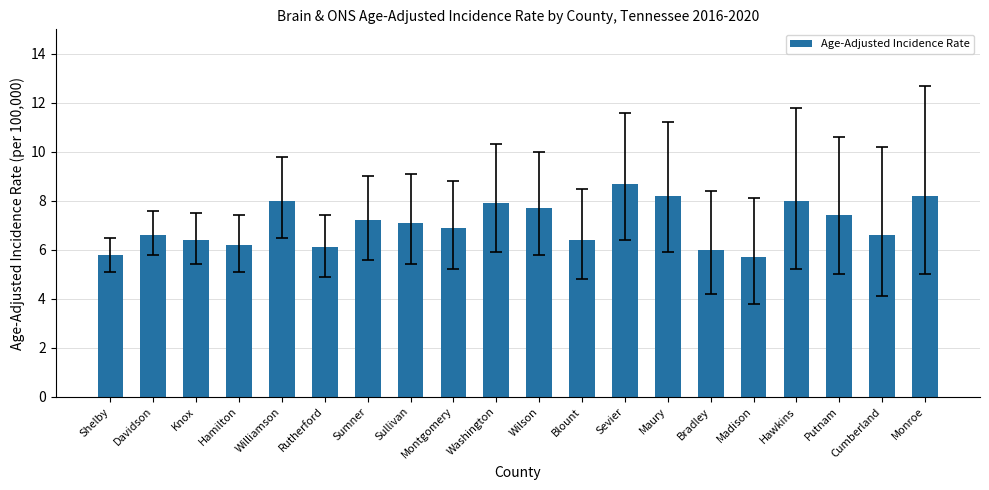

What is the sum of the values at Hawkins and Williamson?

16.0